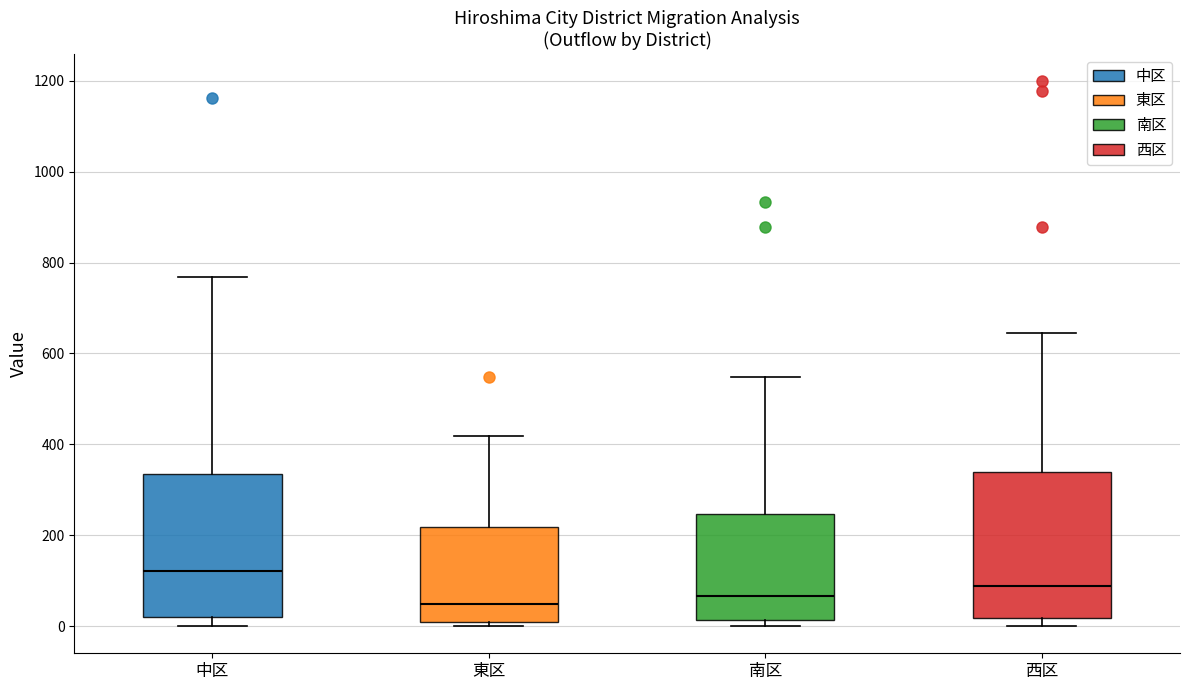

Where does the upper whisker of the box for 南区 end on the y-axis? The values are not printed on the chart, so give them approximately, as read against the axis.

540